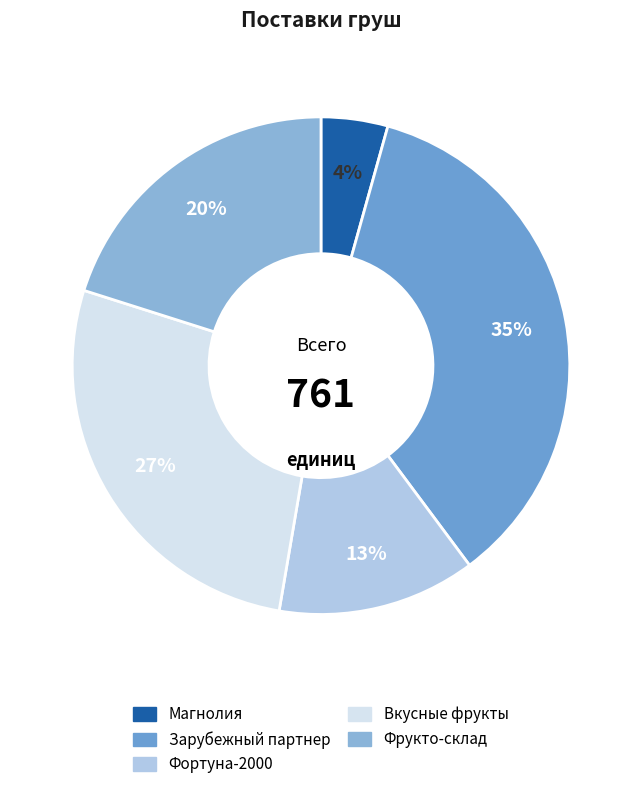

Is it true that Зарубежный партнер is 35% of the pie?

True